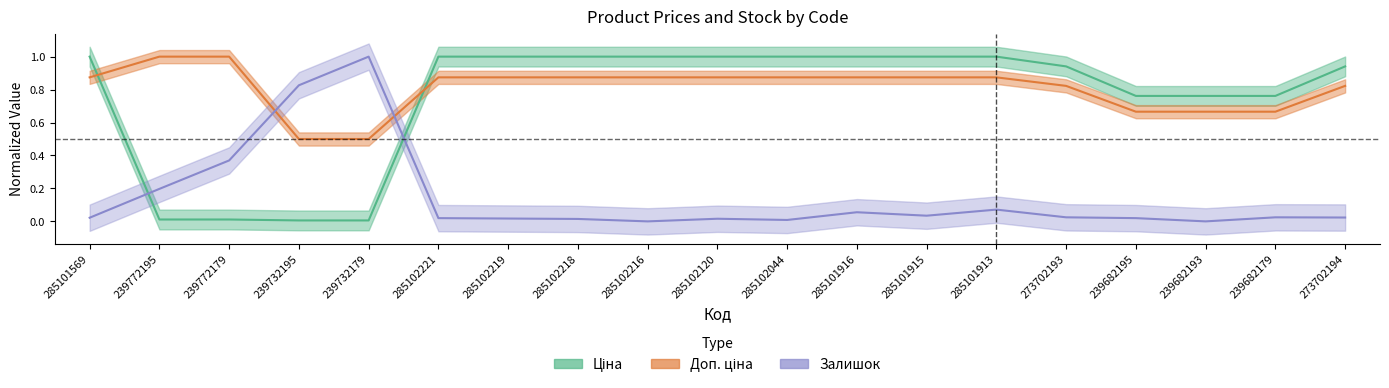

At which label is Ціна closest to 0?

239732195